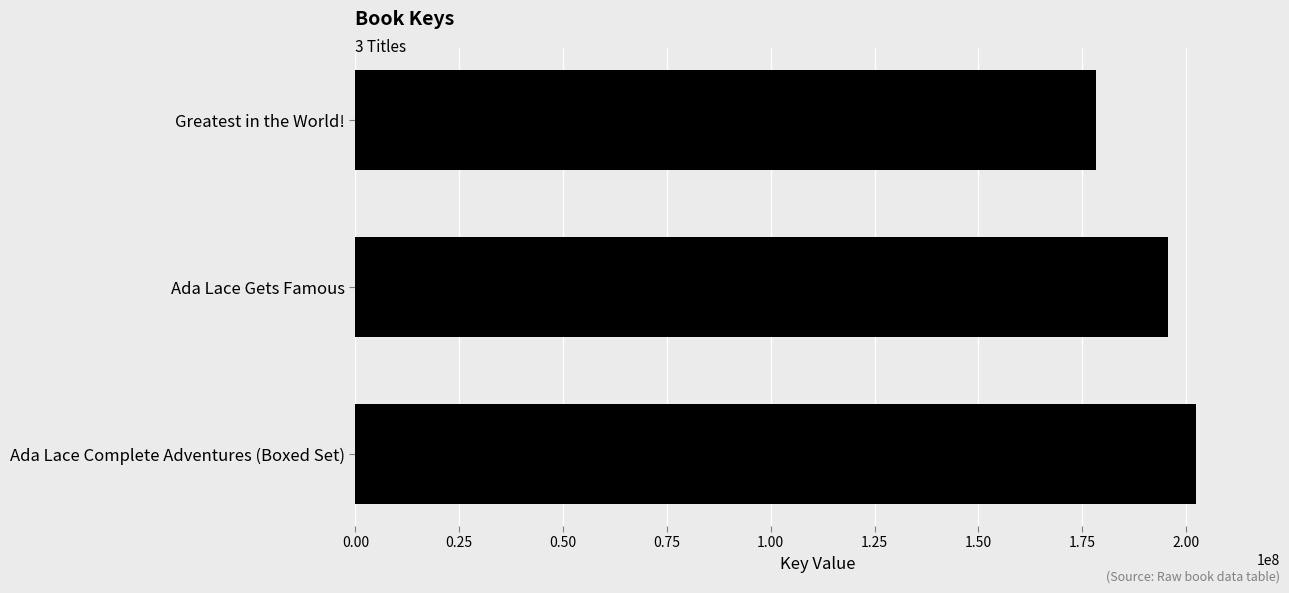

How many bars are there in total?

3